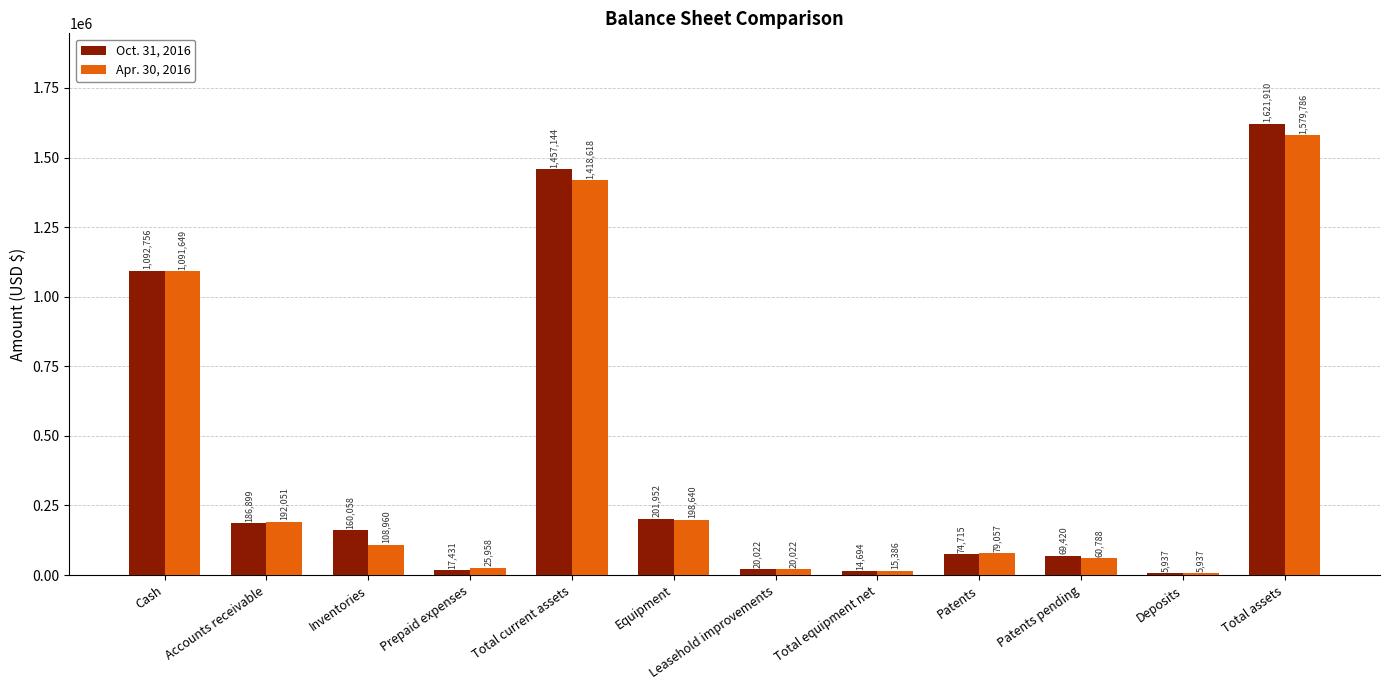

At which label does Apr. 30, 2016 first exceed 108960?

Cash